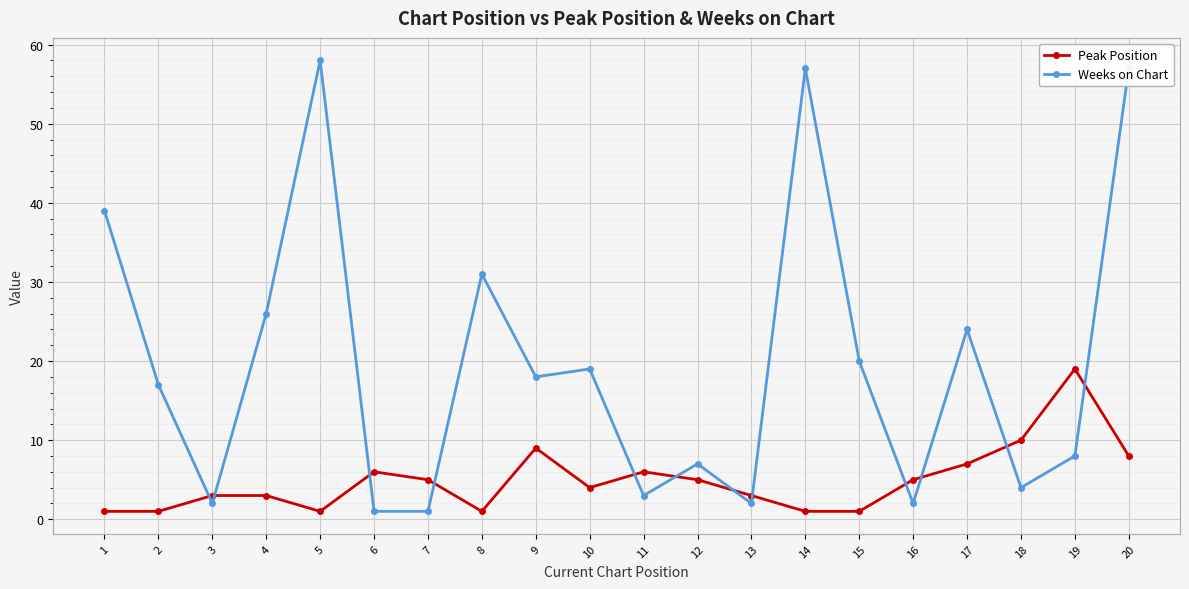

What is the approximate value of Weeks on Chart at 1?

39